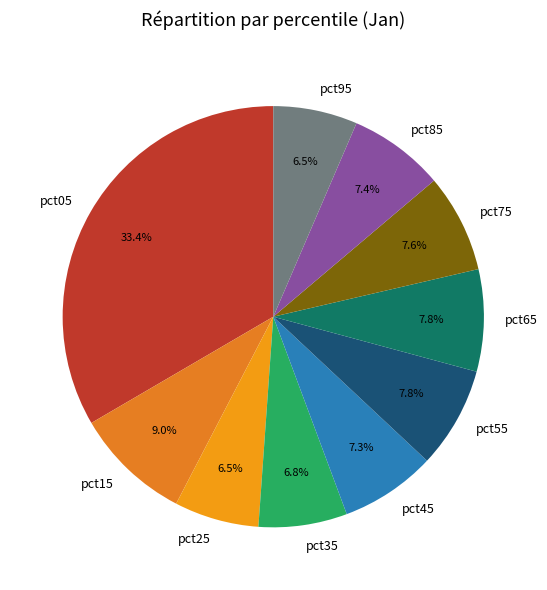

Is it true that pct35 is 7% of the pie?

True